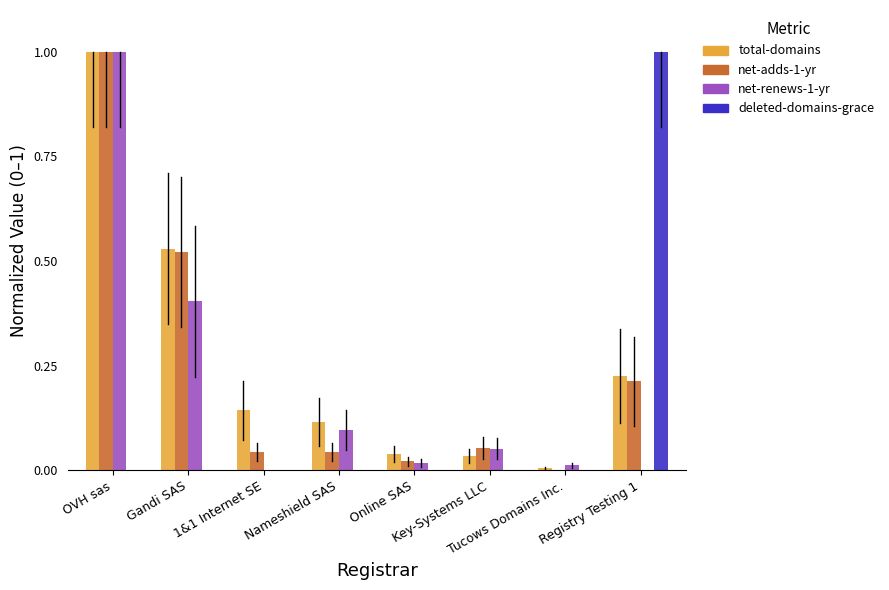

What is the highest value of the deleted-domains-grace series?

1.0